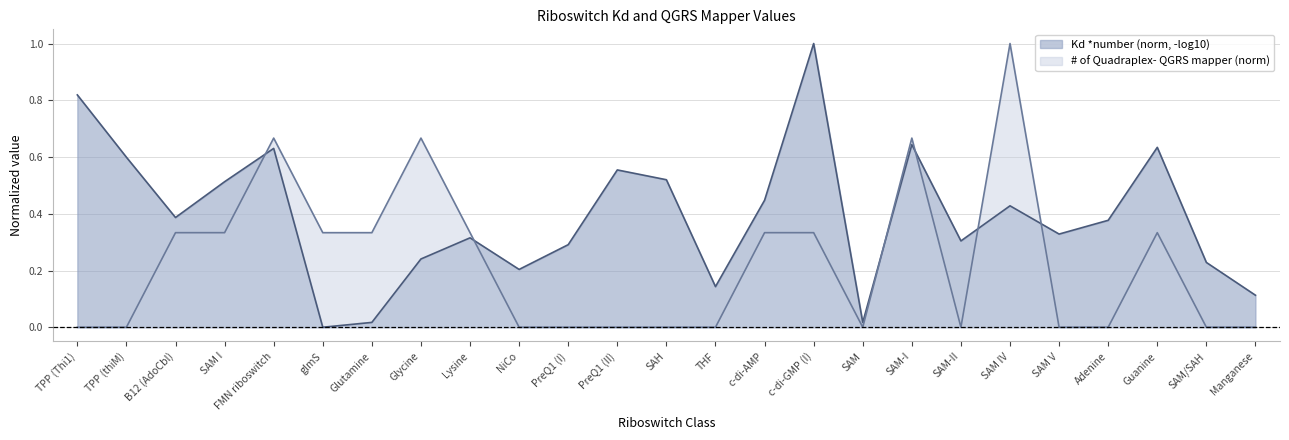

How many points are higher than both their immediate neighbors (excluding endpoints)?

5